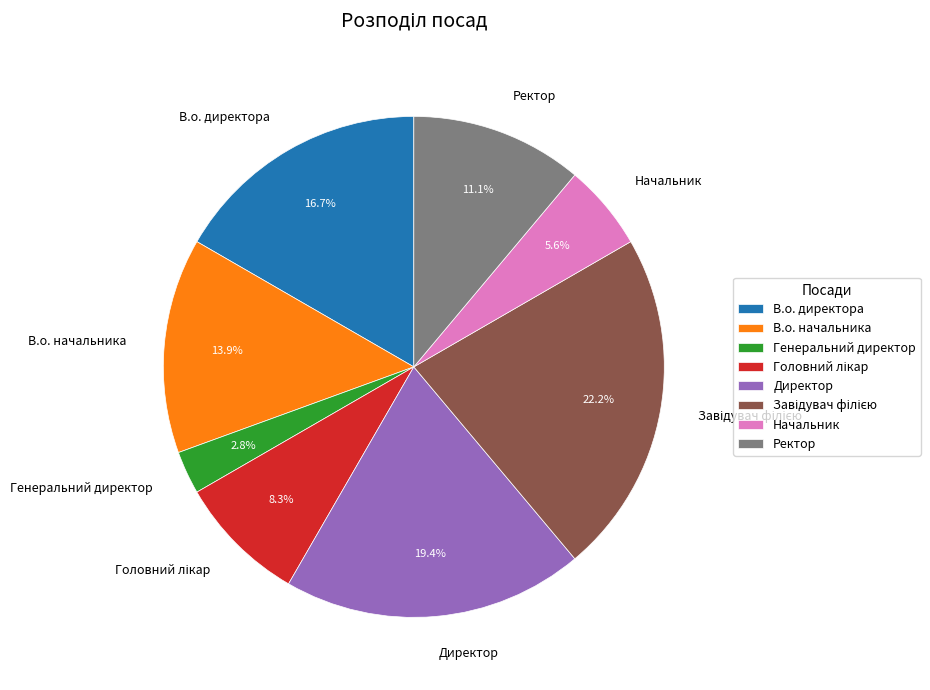

Which has a higher value, Генеральний директор or В.о. директора?

В.о. директора